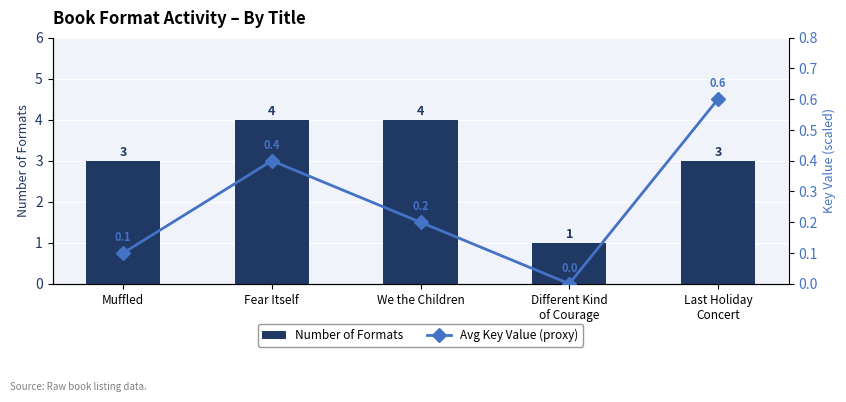

What is the label of the 4th bar from the left?

Different Kind
of Courage